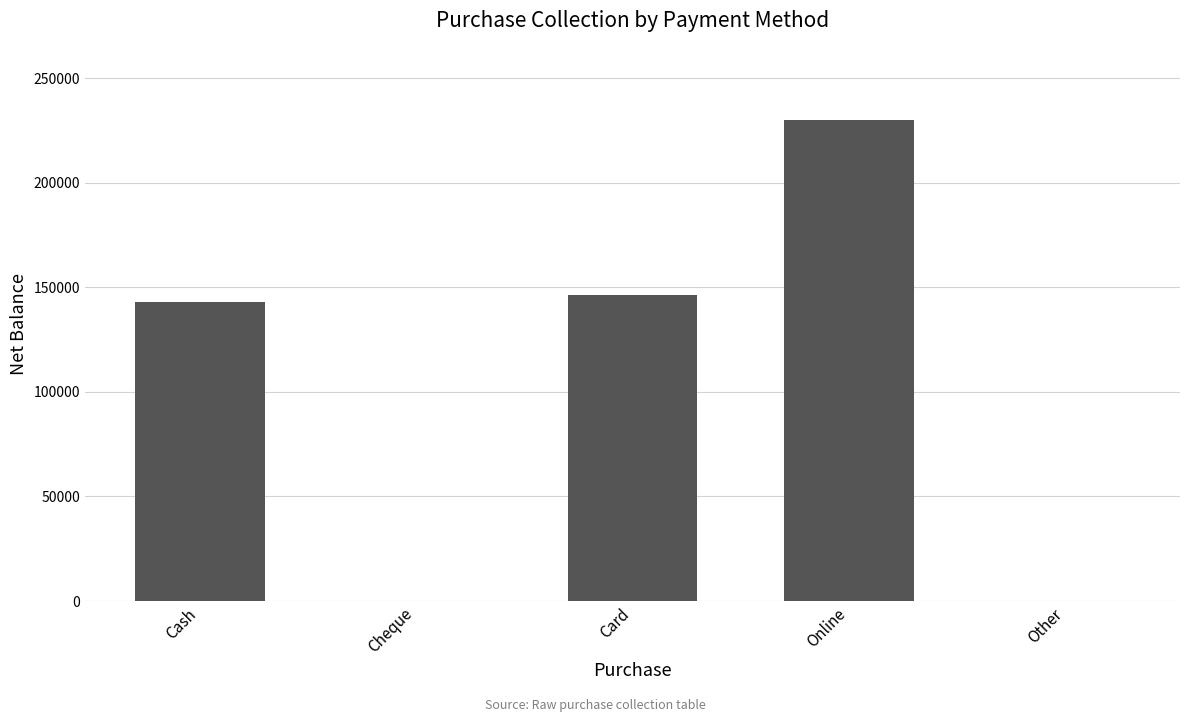

The value at Card is 146315. True or false?

True